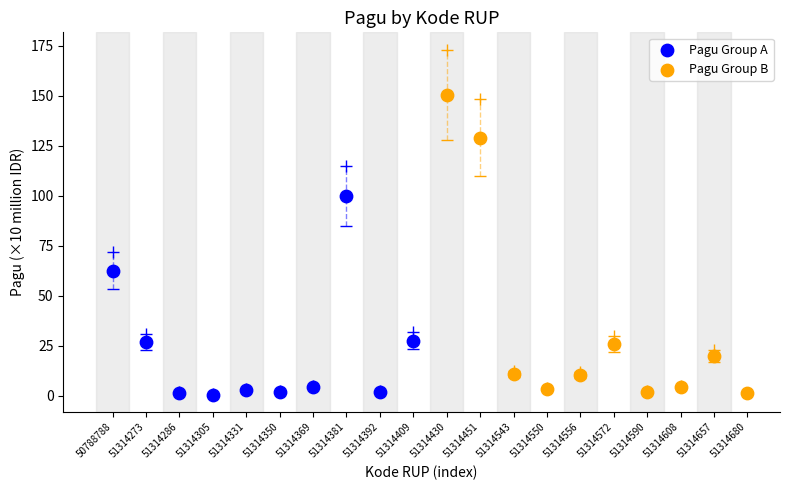

Which series has the largest Y range (max minus min)?

Pagu Group B